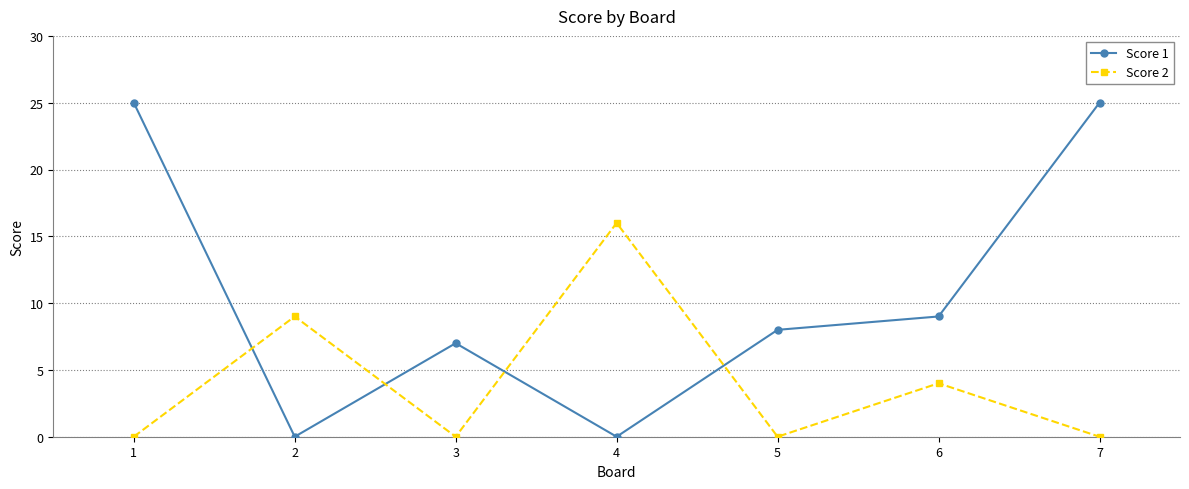

What is the difference between the highest and lowest values at 4?

16